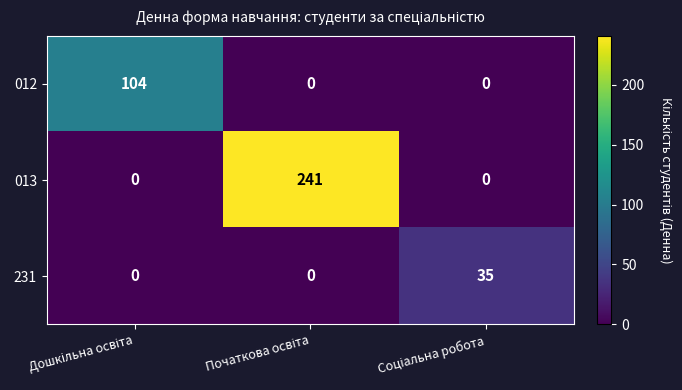

List the series in order of their peak value, lowest first.

231, 012, 013